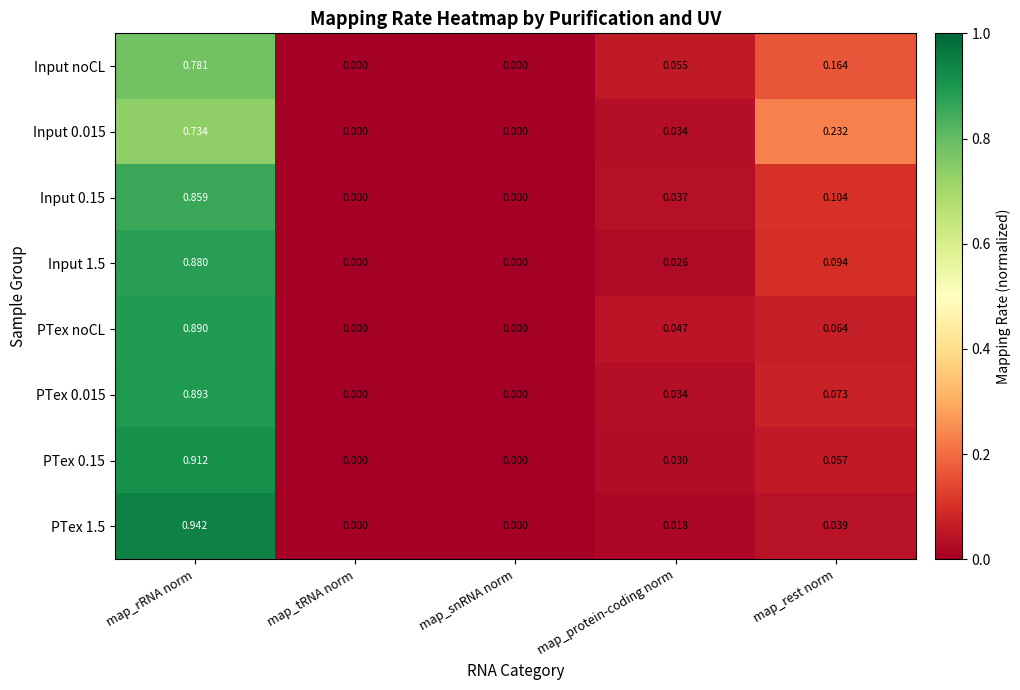

Rank the series at map_rest norm from highest to lowest value.

Input 0.015, Input noCL, Input 0.15, Input 1.5, PTex 0.015, PTex noCL, PTex 0.15, PTex 1.5